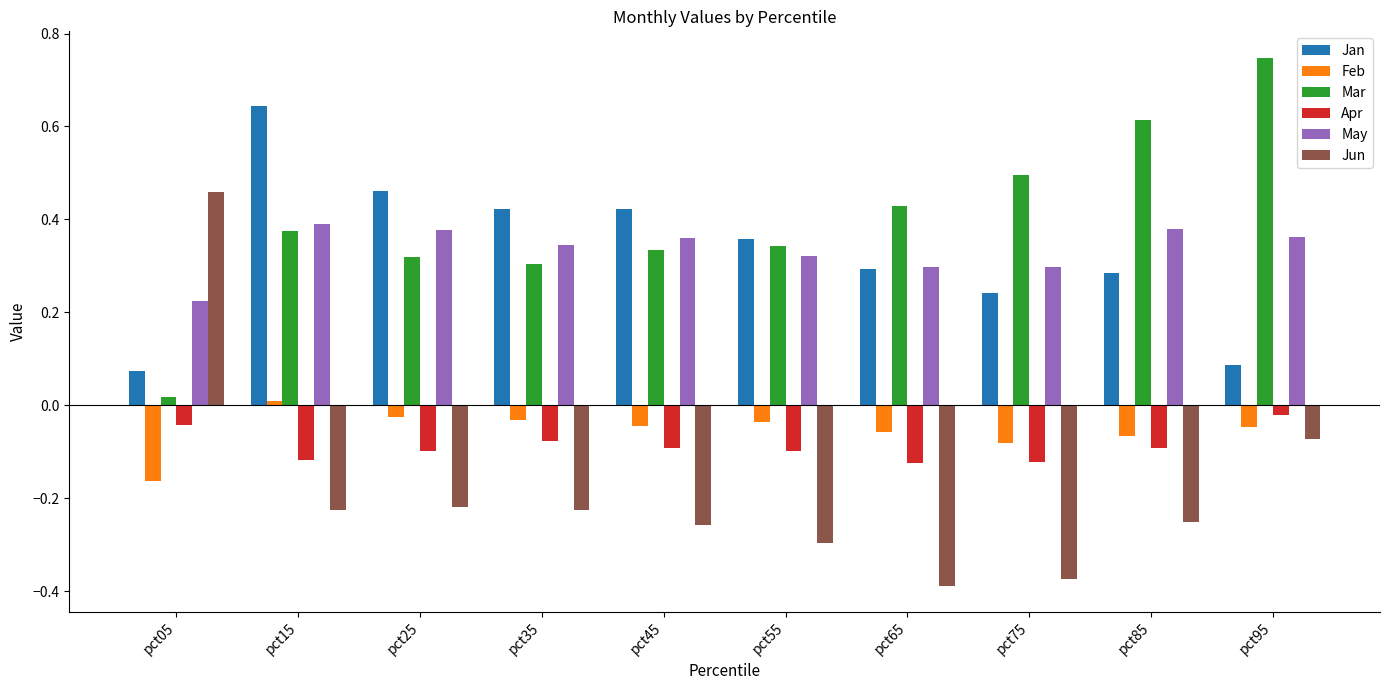

What is the spread (max minus min) of values at pct75?

0.9